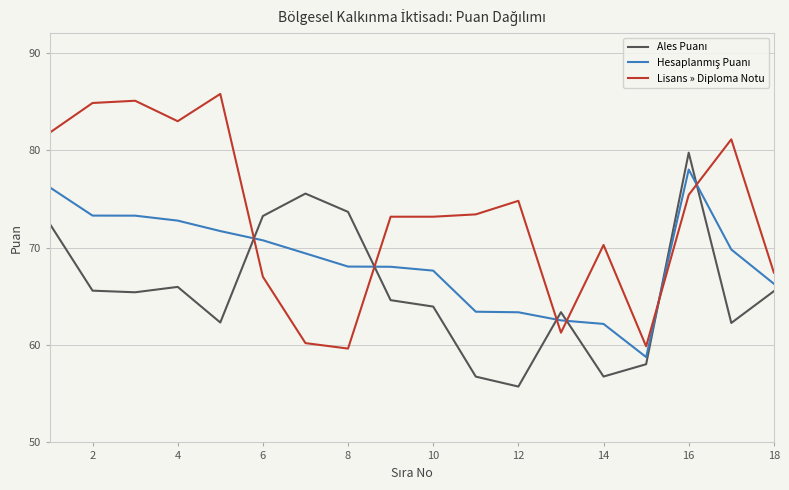

Which series has the largest range (max minus min)?

Lisans » Diploma Notu